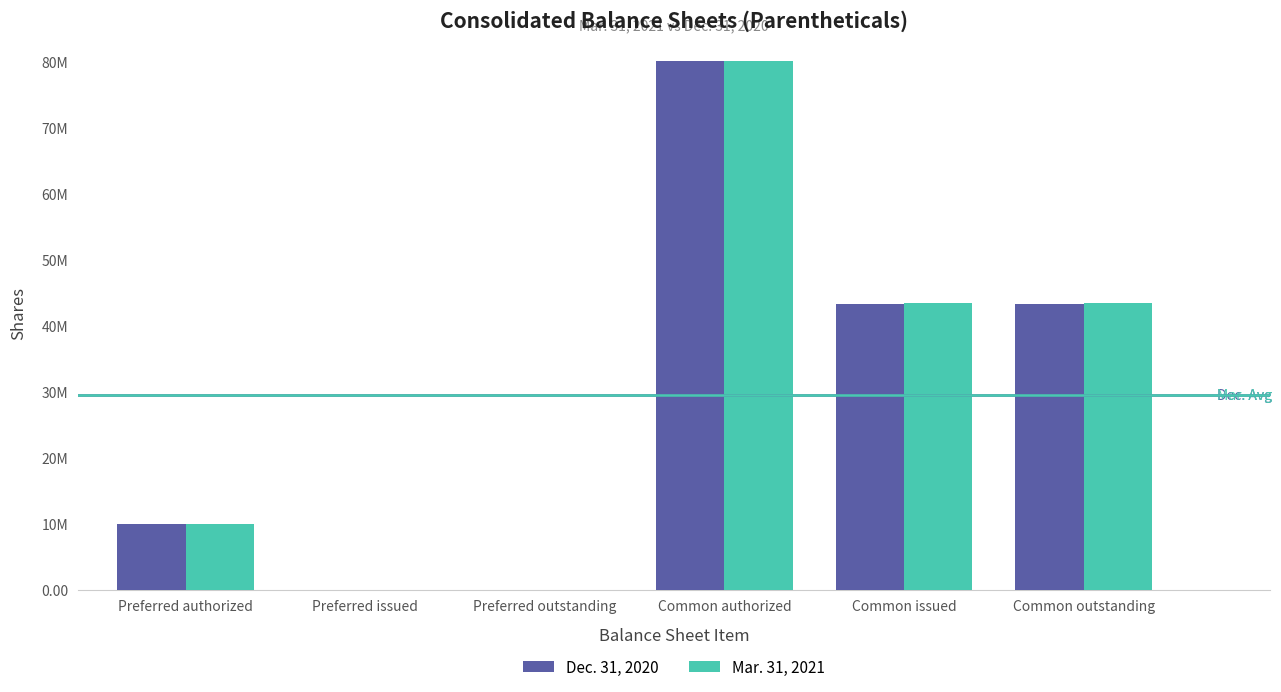

Rank the series by their maximum value, from lowest to highest.

Dec. 31, 2020, Mar. 31, 2021